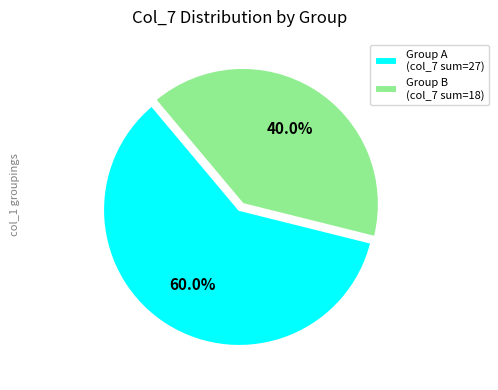

Rank the categories by value from lowest to highest.

Group B (col_7 sum=18), Group A (col_7 sum=27)